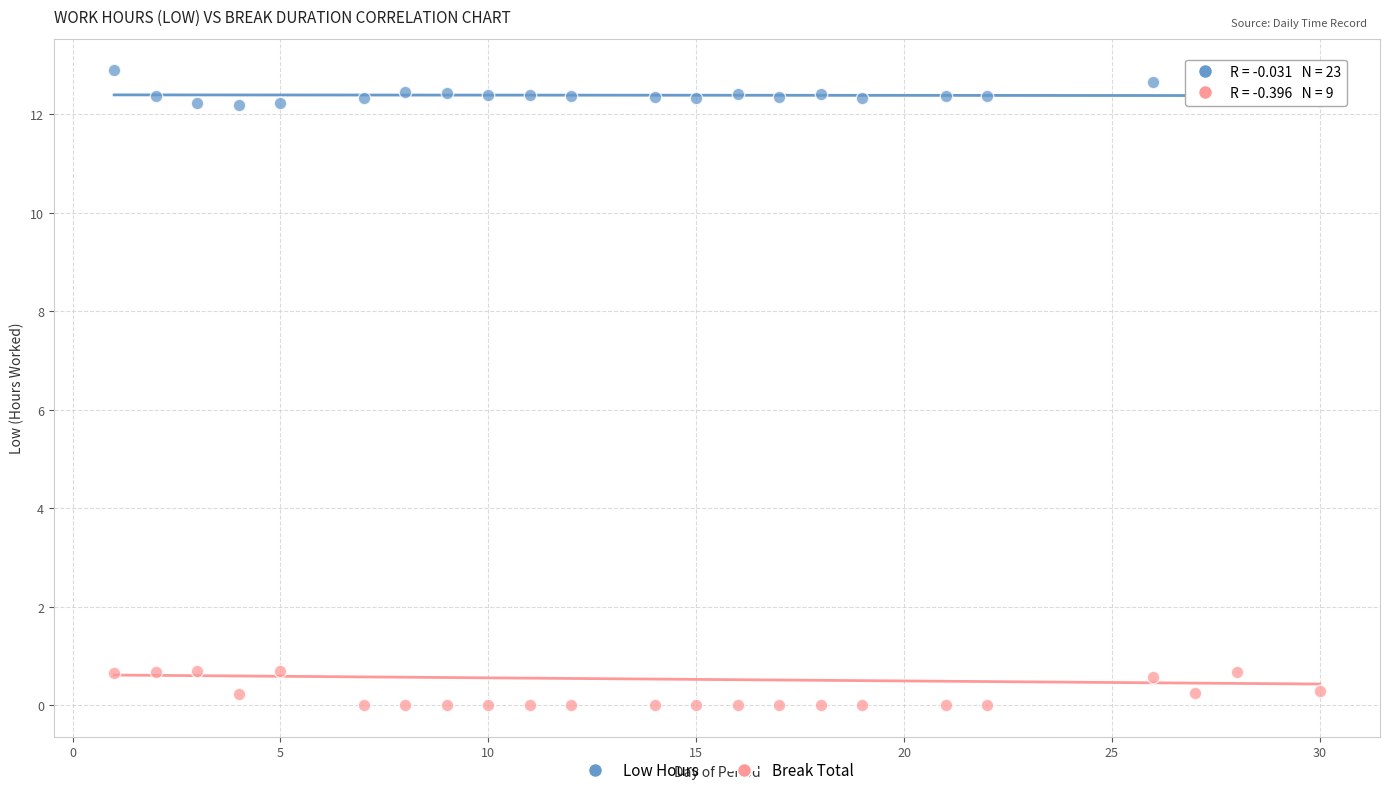

Across all data points, what is the range of Y values (max minus min)?

12.9